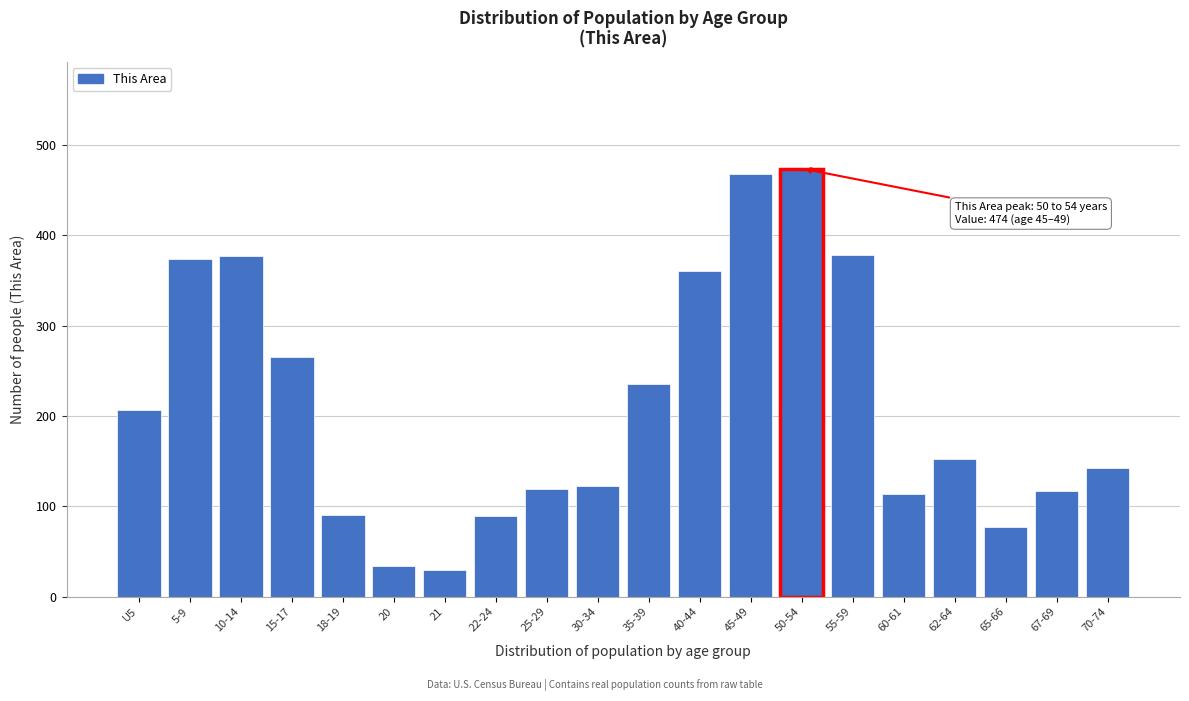

What is the sum of the values at 10-14 and 67-69?

494